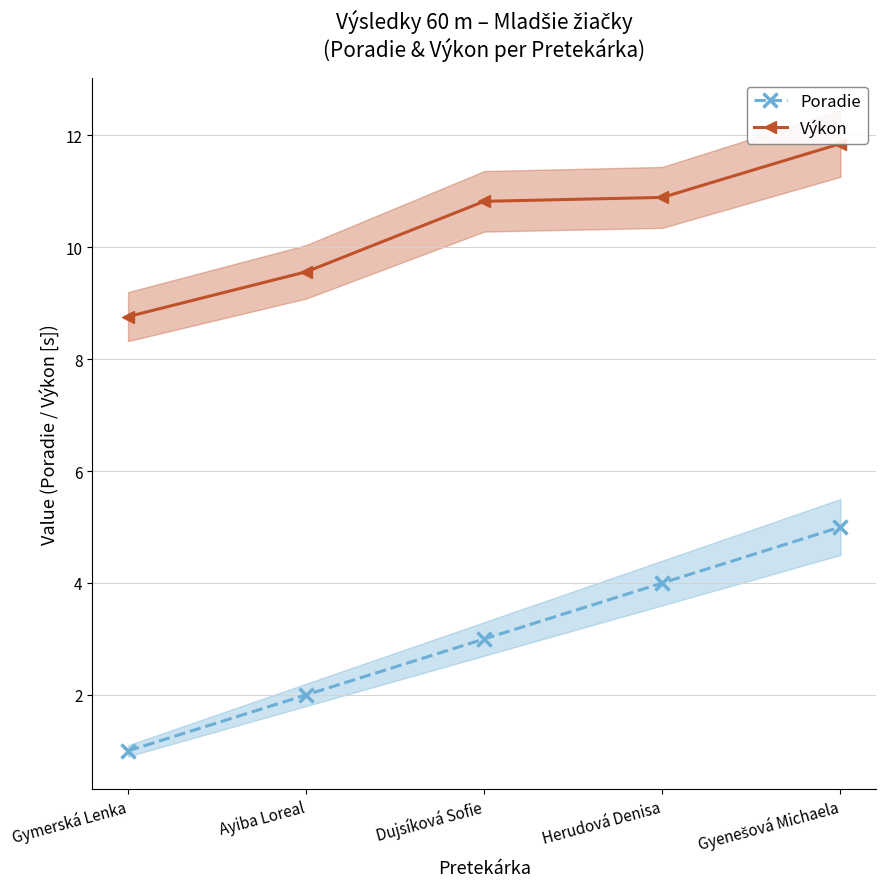

Between Ayiba Loreal and Dujsíková Sofie, which series saw the biggest shift?

Výkon